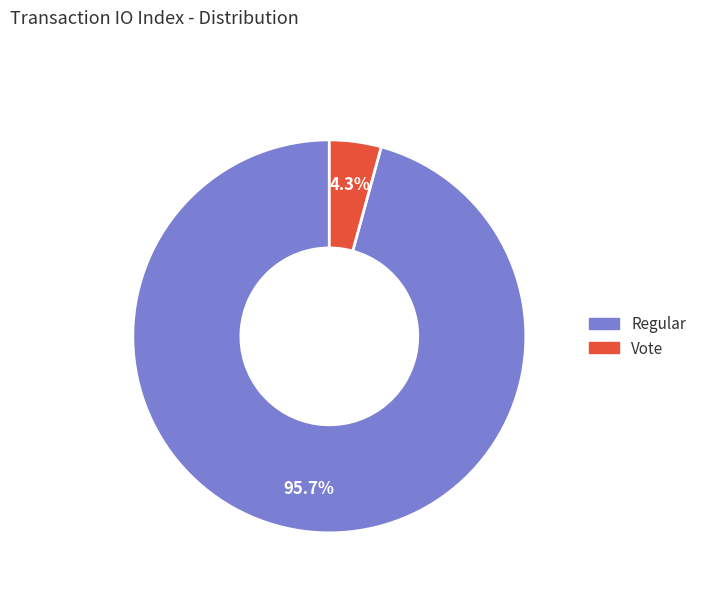

What portion of the pie excludes Regular?

4.3%